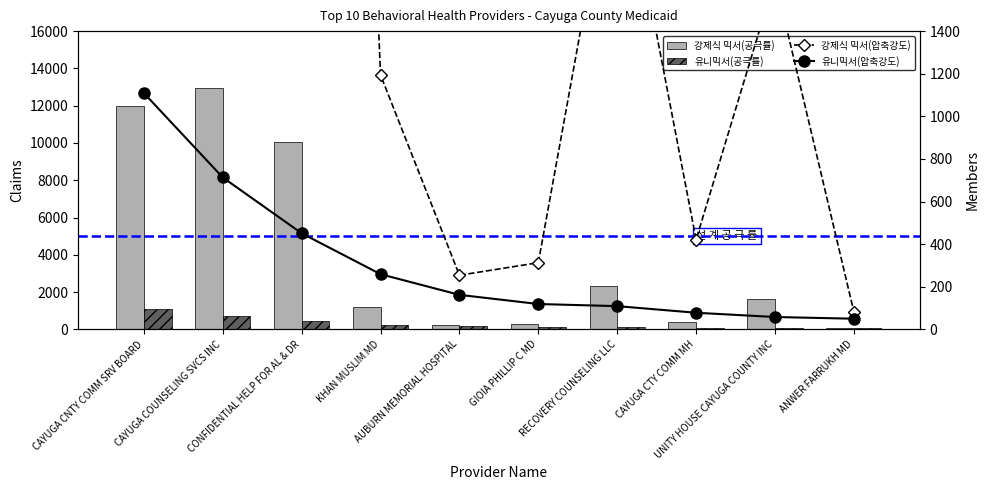

What is the label of the 1st bar from the right?

ANWER FARRUKH MD